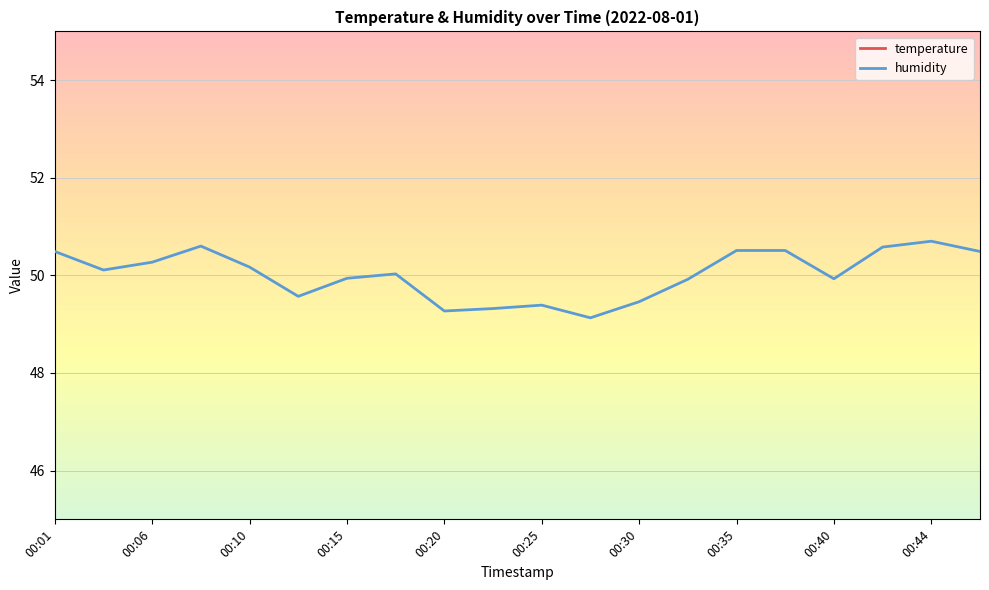

What value does the humidity series have at 00:30?

49.5